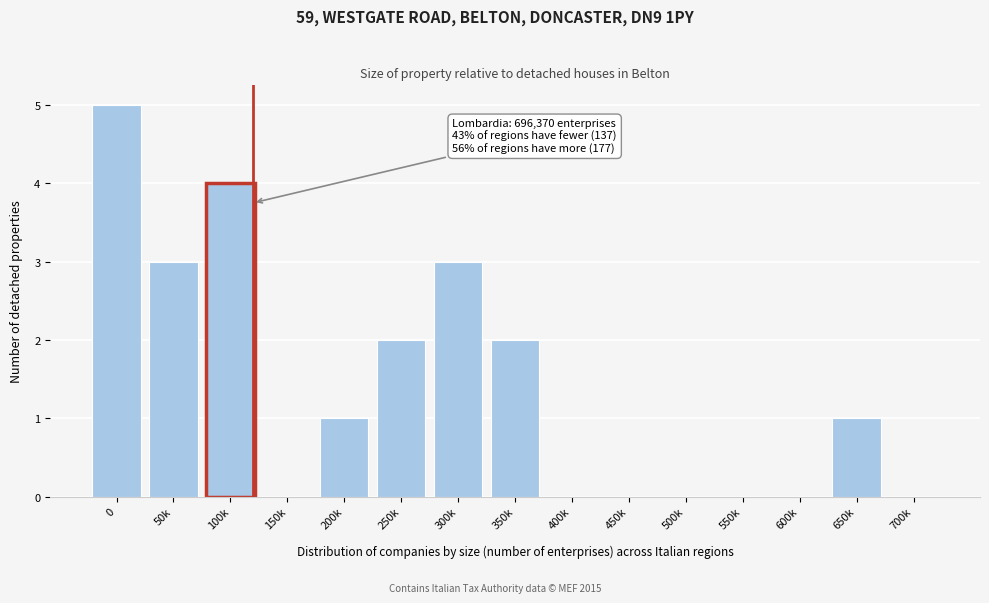

Reading right to left, what are all the values shown in this chart?

700k=0	650k=1	600k=0	550k=0	500k=0	450k=0	400k=0	350k=2	300k=3	250k=2	200k=1	150k=0	100k=4	50k=3	0=5